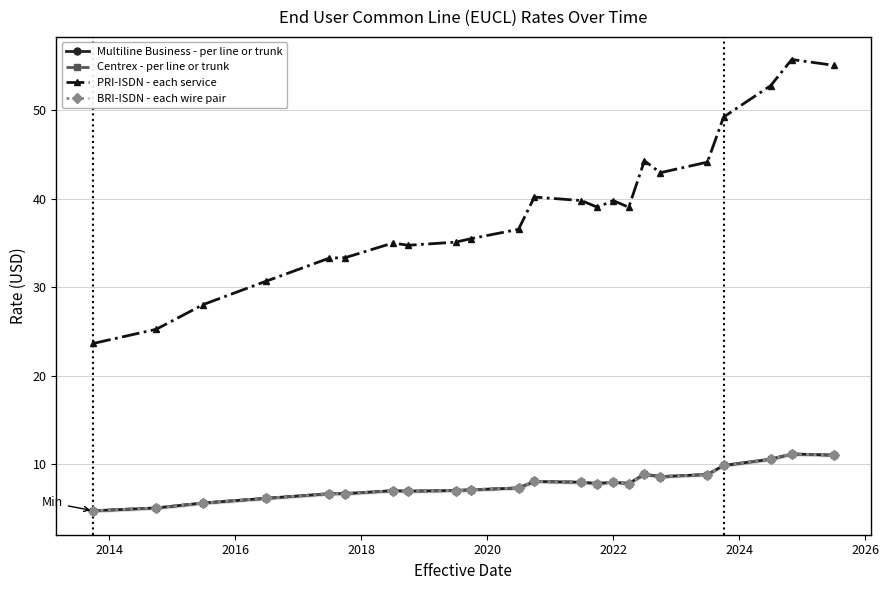

What is the smallest value displayed?

4.7